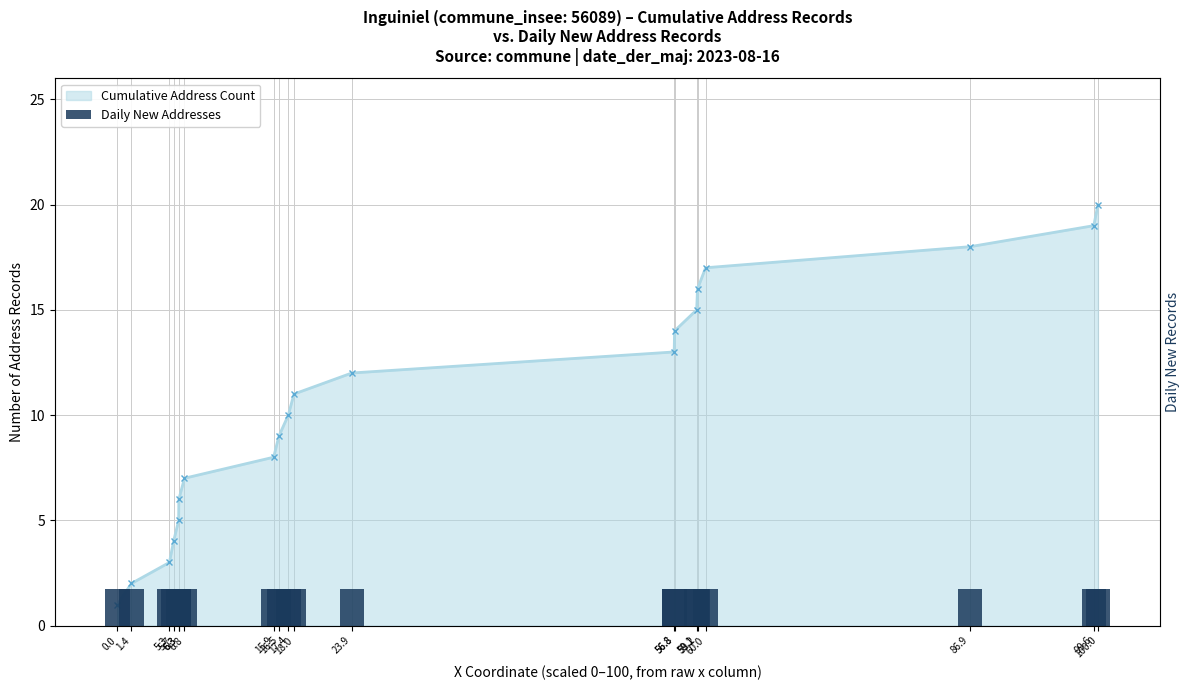

The chart shows a value of 7 at 59.2. True or false?

False